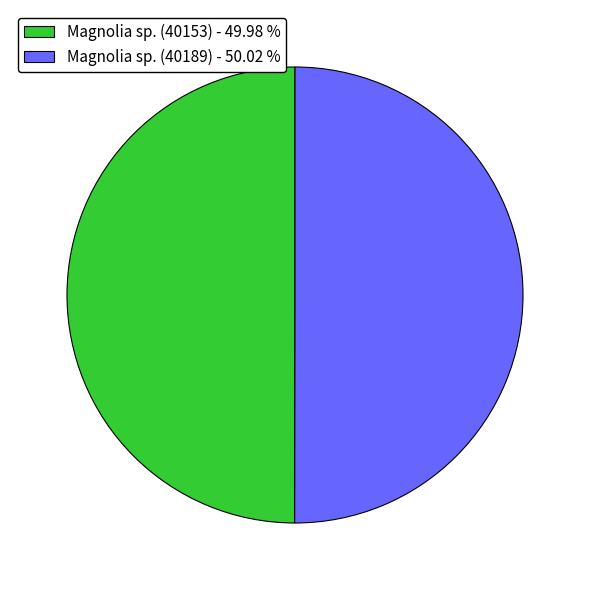

Is it true that Magnolia sp. (40153) is 50% of the pie?

True